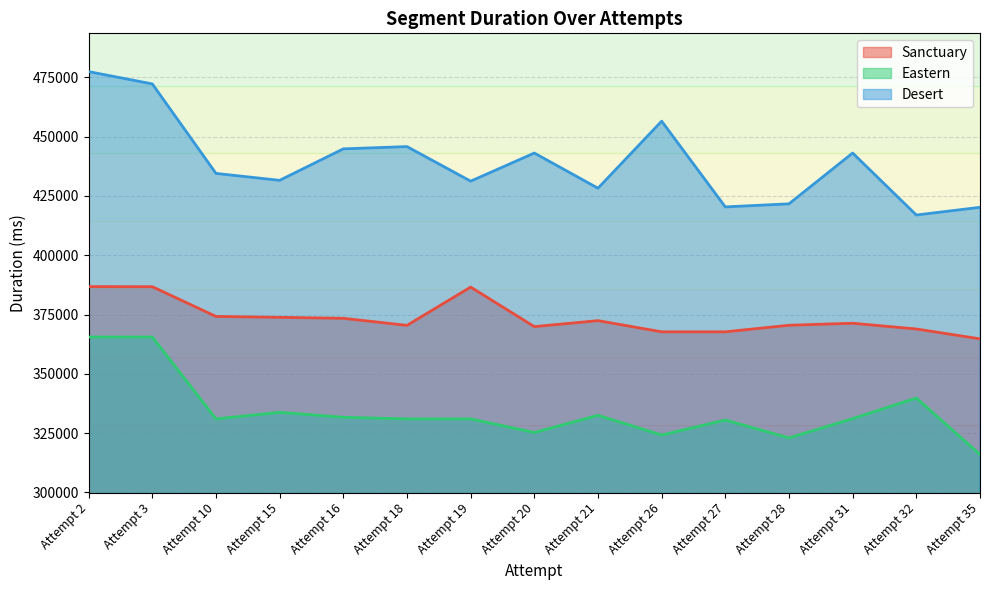

List the series in order of their peak value, lowest first.

Eastern, Sanctuary, Desert